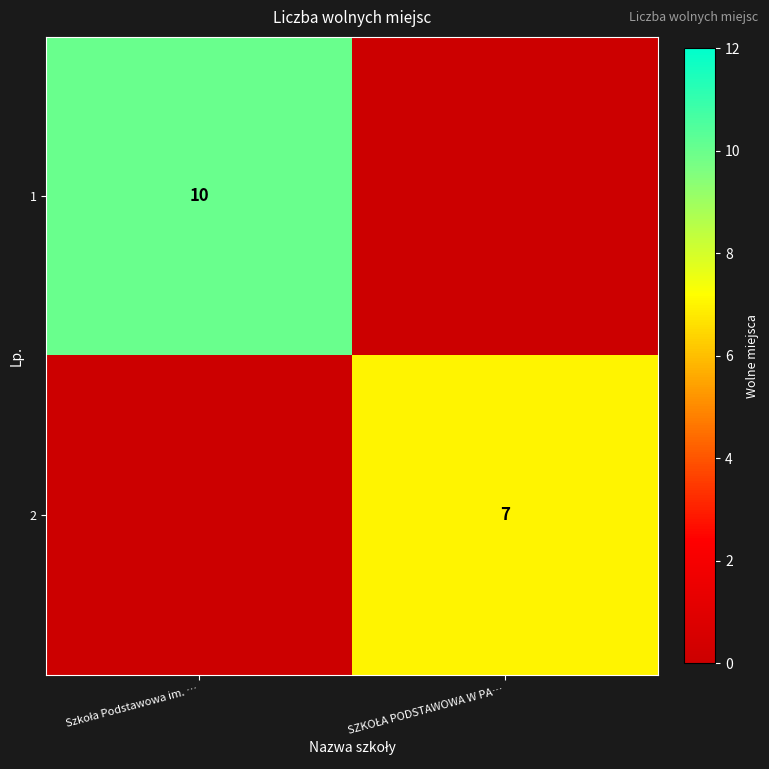

List the series in order of their overall mean, highest first.

1, 2